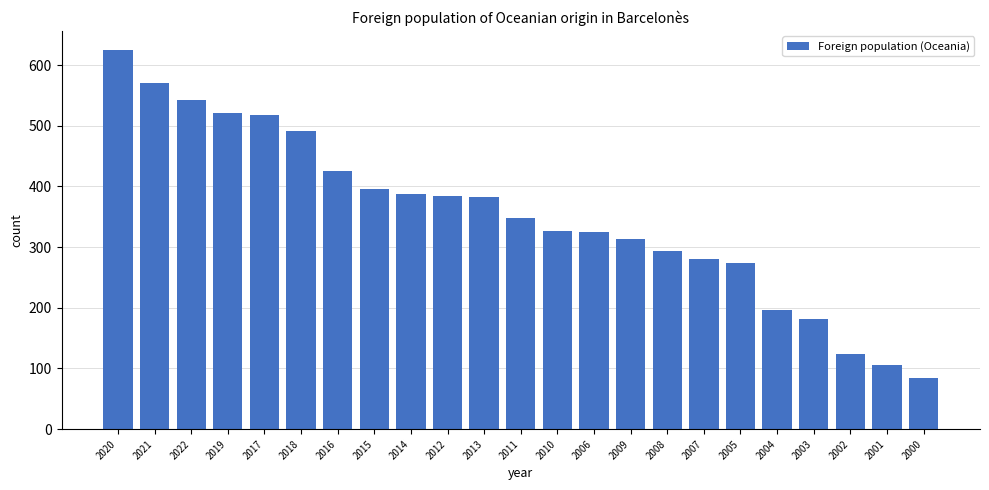

What is the label of the 3rd bar from the left?

2022